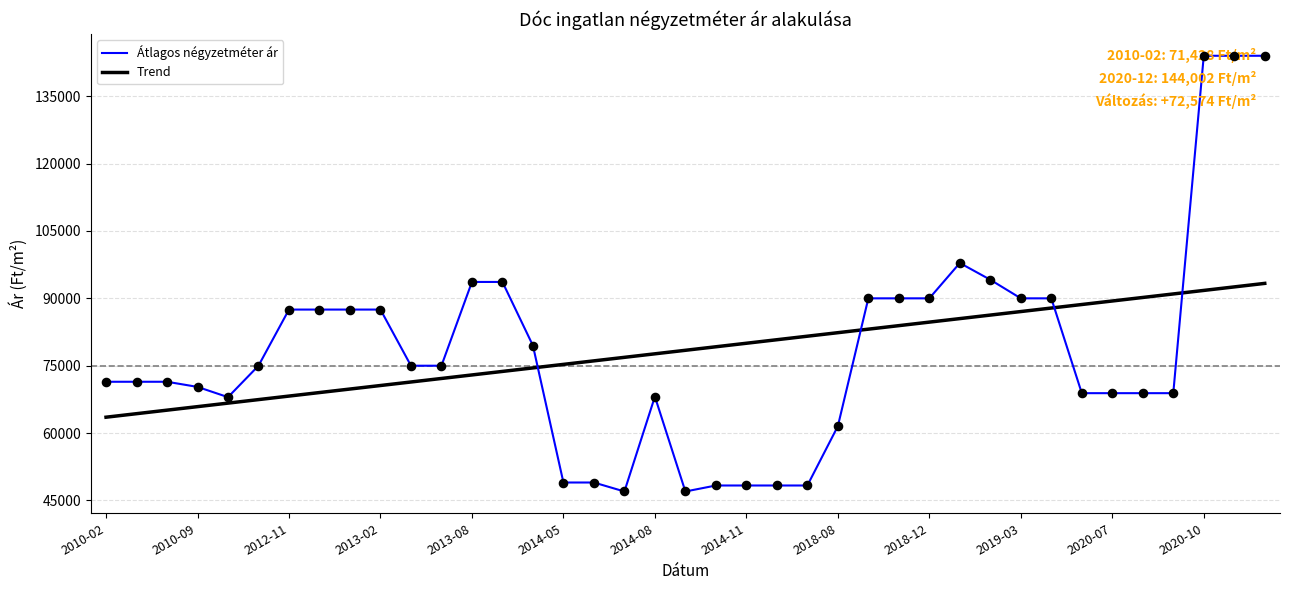

Which series has the widest spread of values?

Átlagos négyzetméter ár